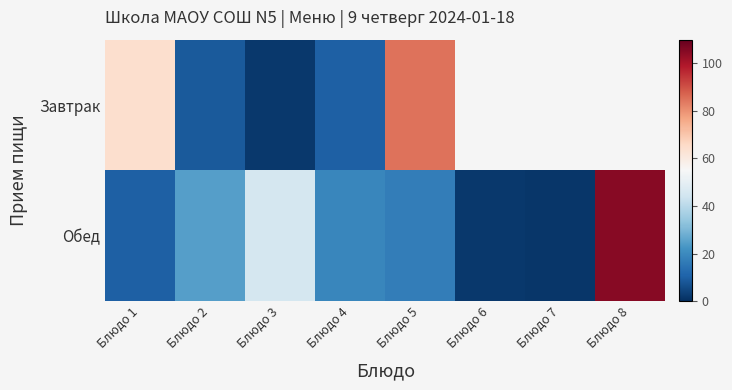

Which has a higher value, Блюдо 4 or Блюдо 3?

Блюдо 4